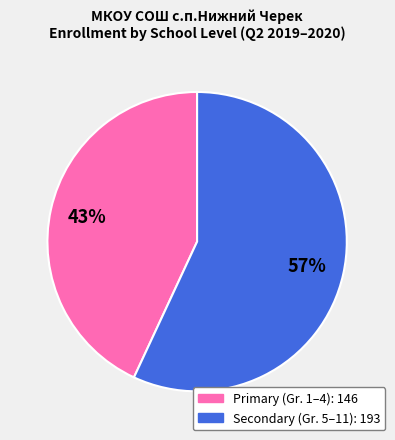

Is there a majority slice in this chart?

Yes